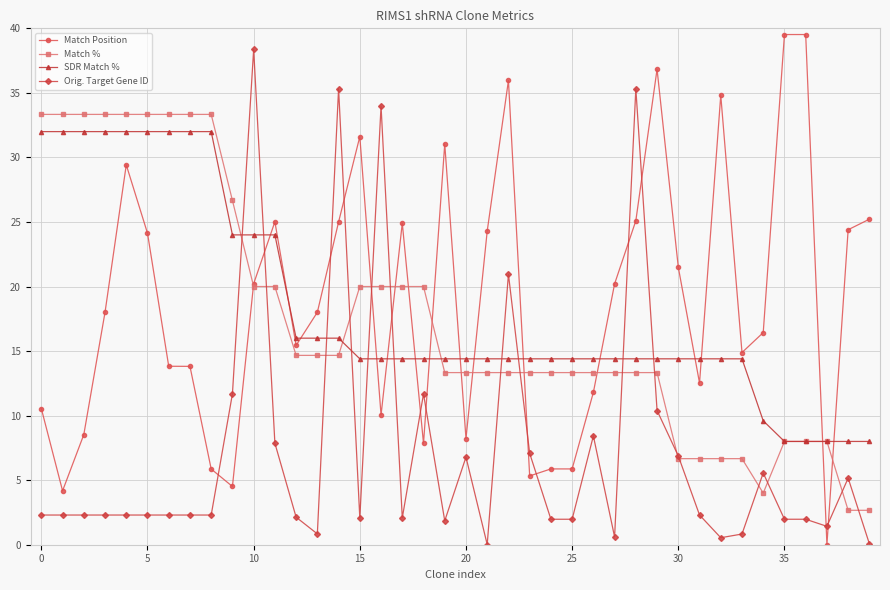

How many times do Orig. Target Gene ID and Match Position cross each other?

14